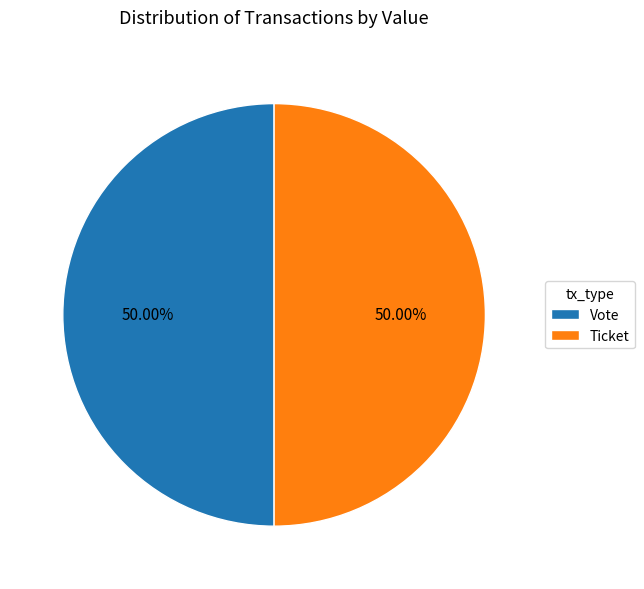

Approximately how many times larger is the value at Ticket compared to Vote?

1.0